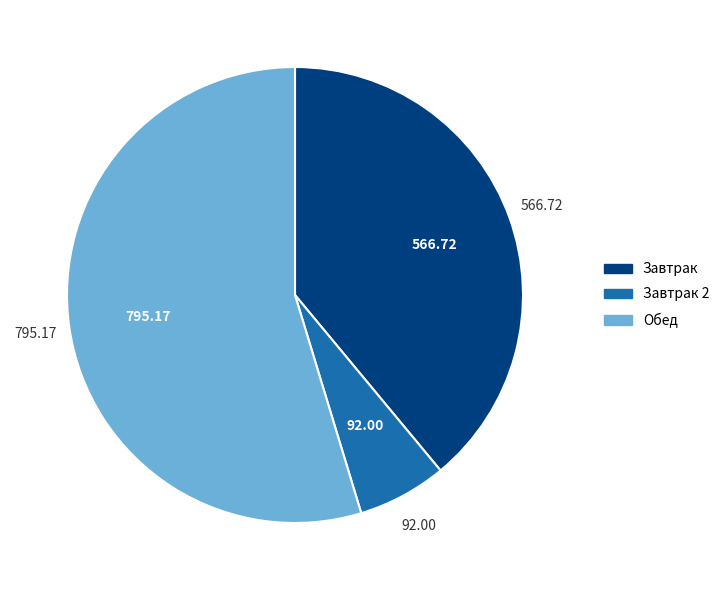

Is there a majority slice in this chart?

Yes